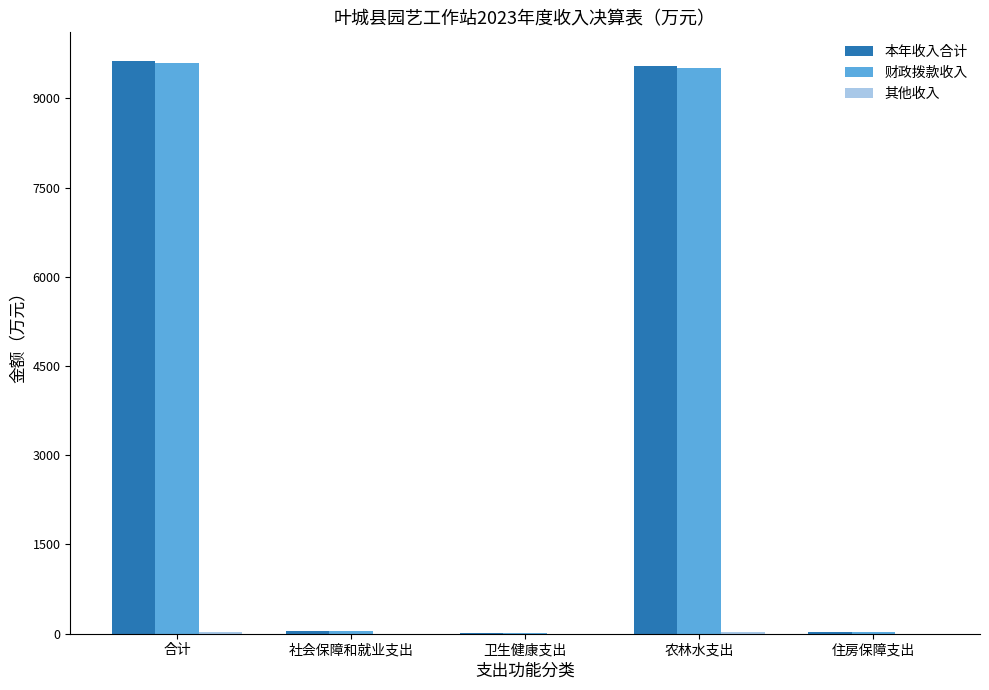

Where is 本年收入合计 nearest to the value 4821?

农林水支出